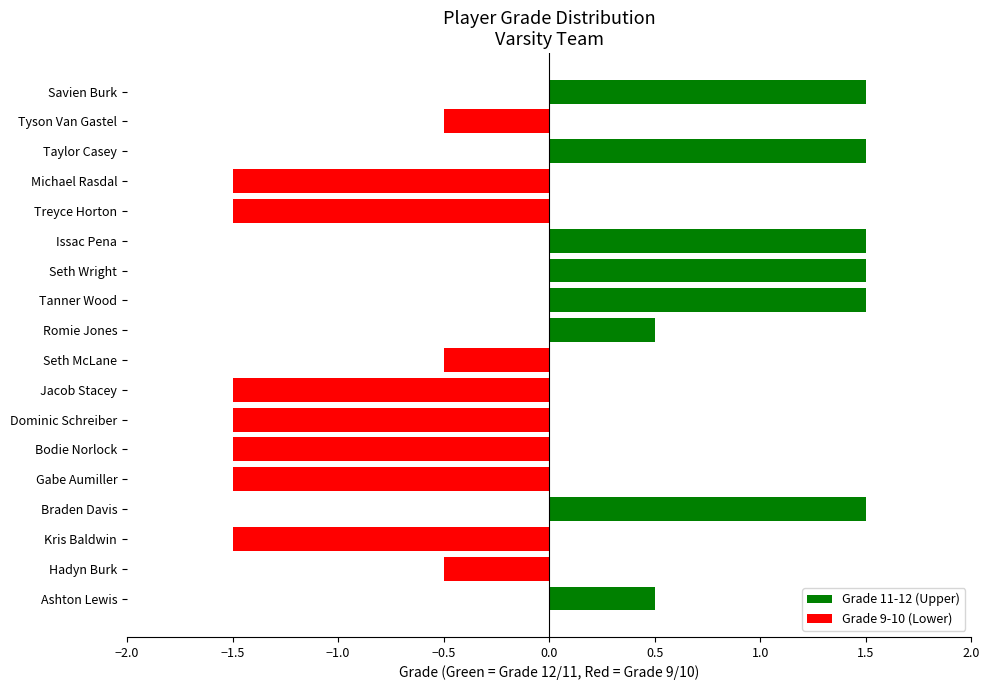

Is it true that Grade 9-10 (Lower) equals -1.5 at Gabe Aumiller?

True